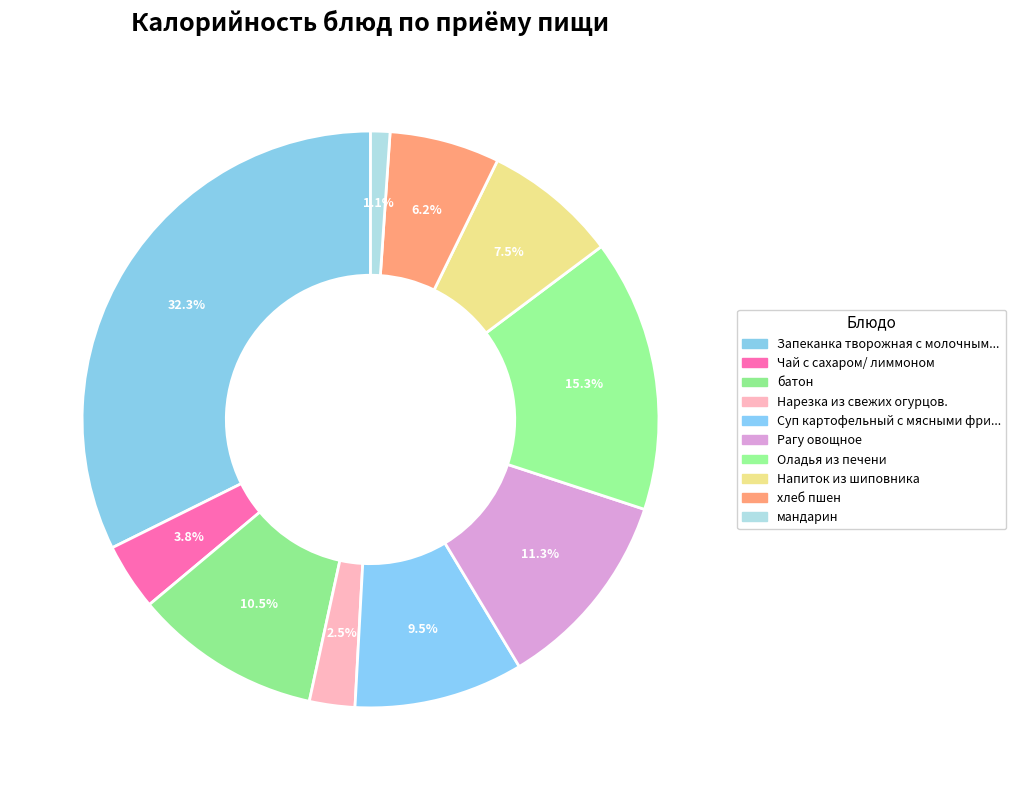

How many slices are in this pie chart?

10